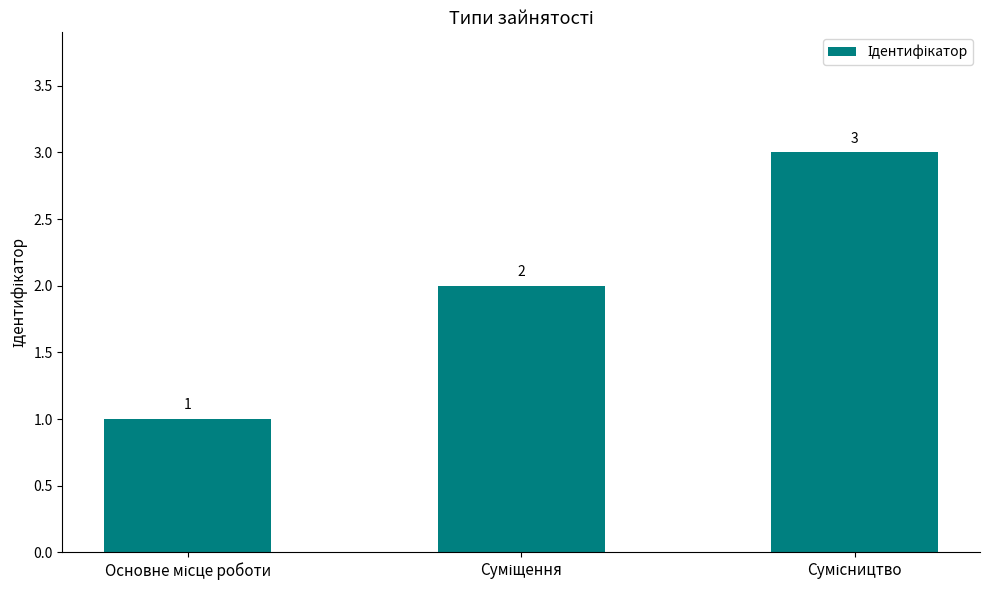

What is the value of the 1st bar from the left?

1